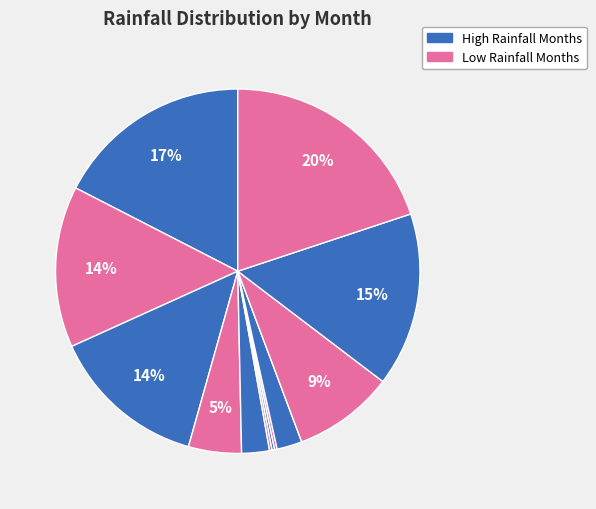

To the nearest percent, what is the difference between the largest and smallest slice percentages?

20%